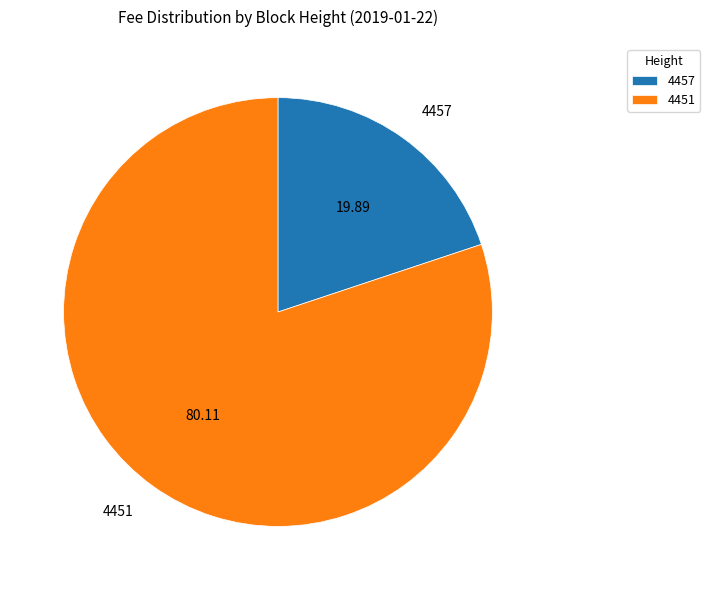

Which category has the smallest portion of the pie?

4457